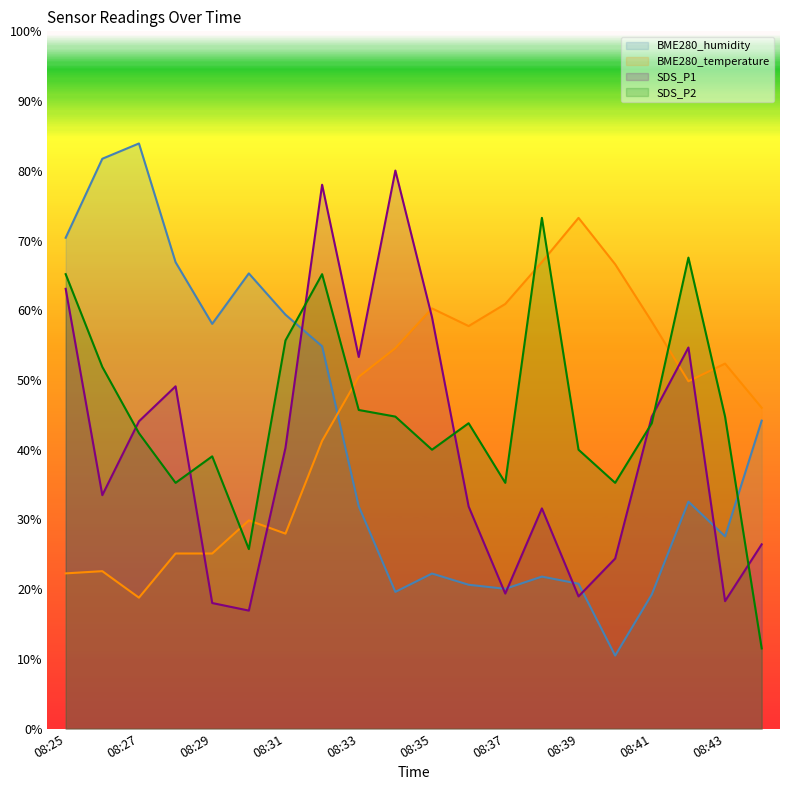

Which category has the highest value in the BME280_humidity series?

08:27